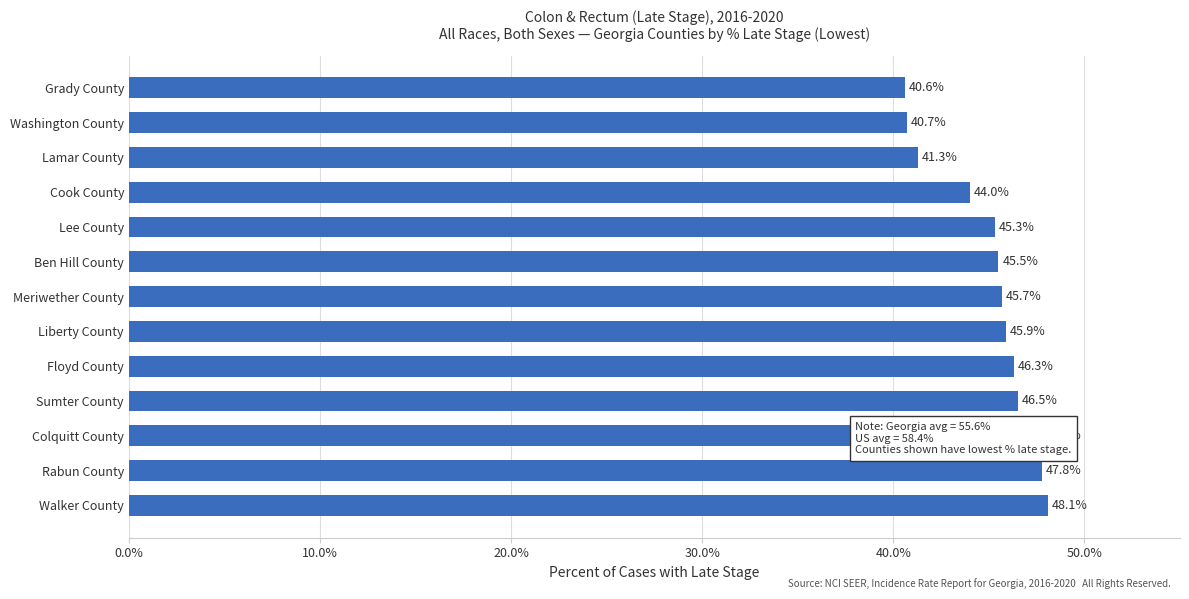

The chart shows a value of 20.8 at Washington County. True or false?

False